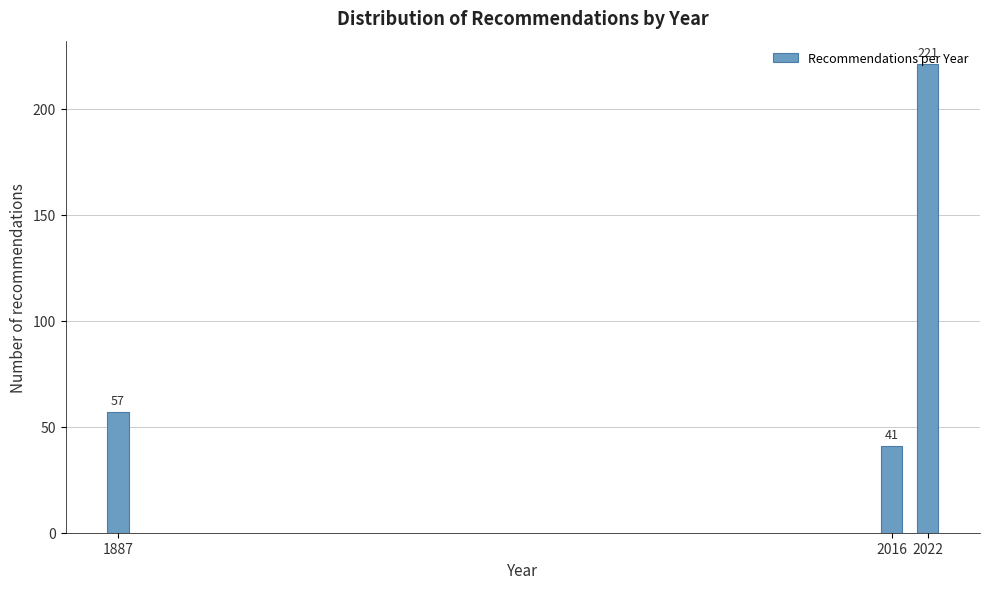

Between 1887 and 2016, which is larger?

1887